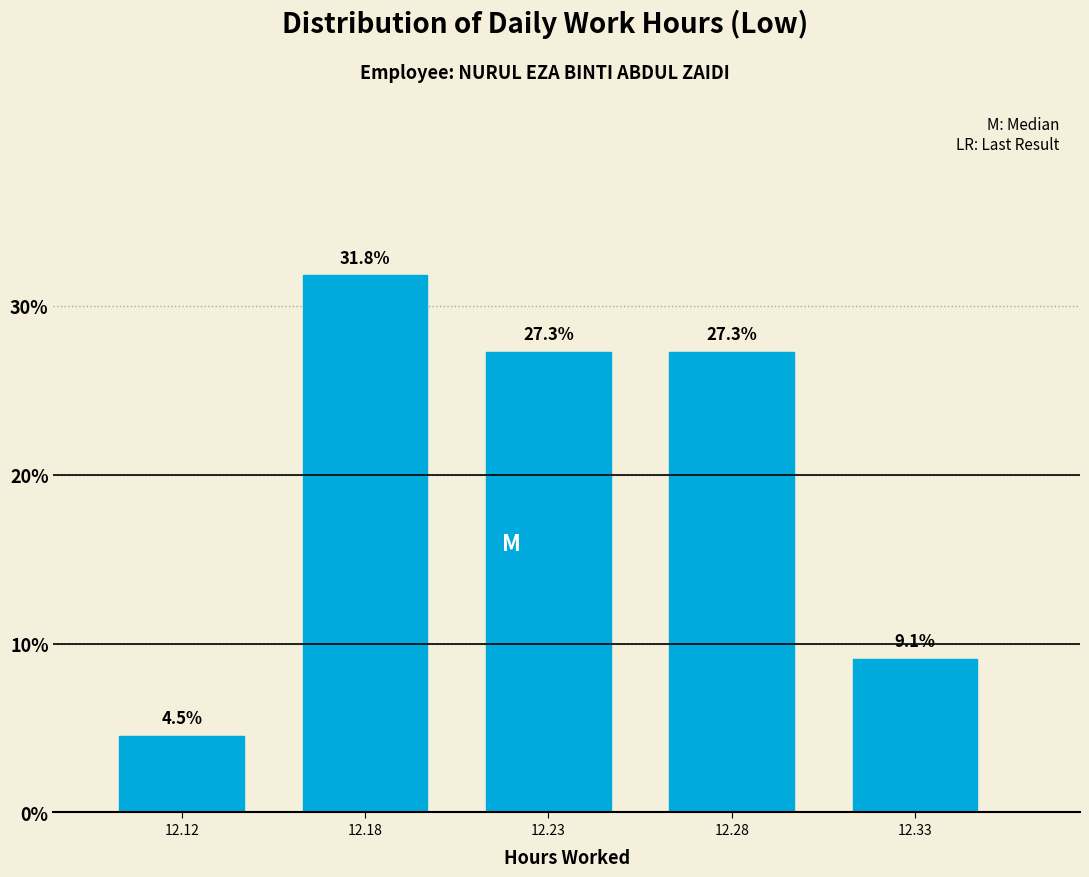

Reading right to left, transcribe all the data shown in this chart.

12.33=9.1	12.28=27.3	12.23=27.3	12.18=31.8	12.12=4.5